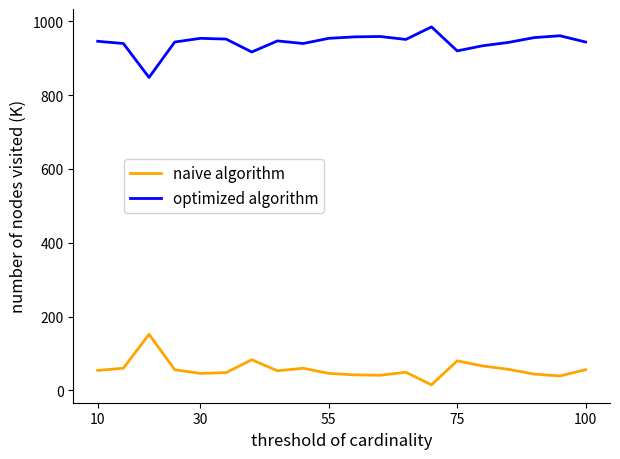

List the series in order of their overall mean, lowest first.

naive algorithm, optimized algorithm